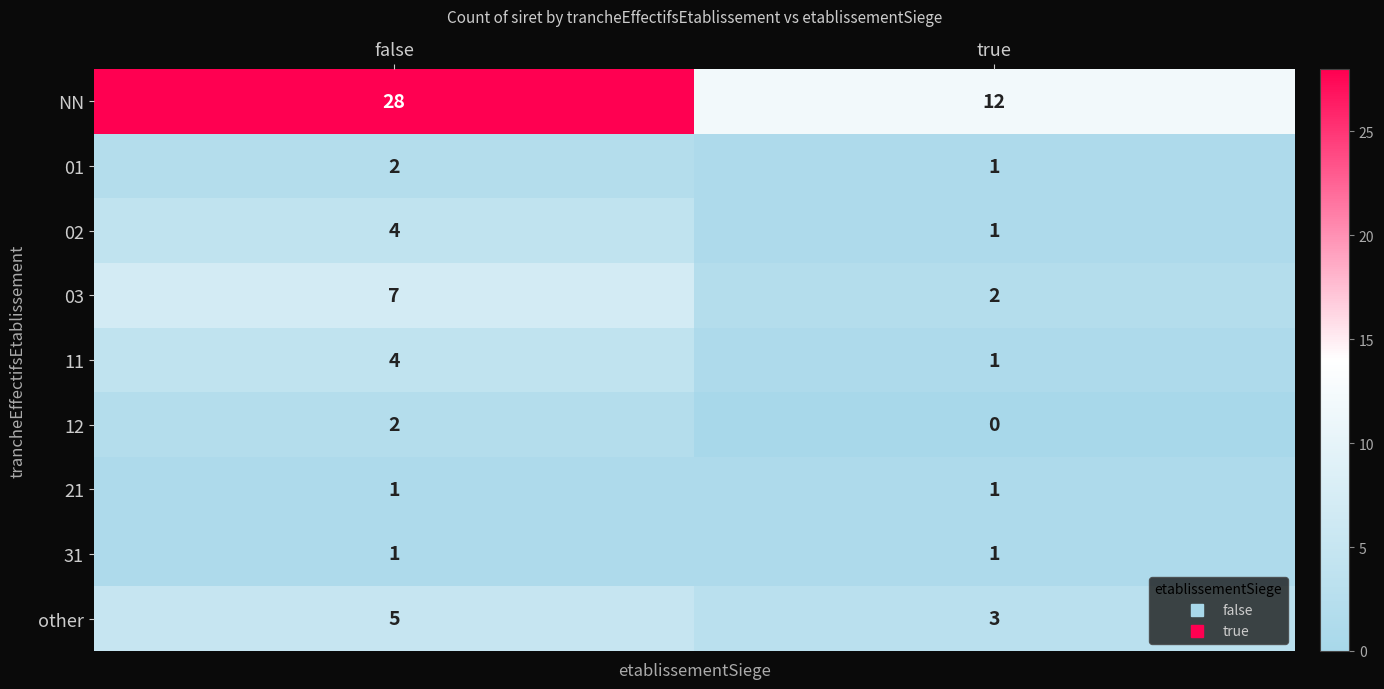

Which label corresponds to the largest value in the chart?

false